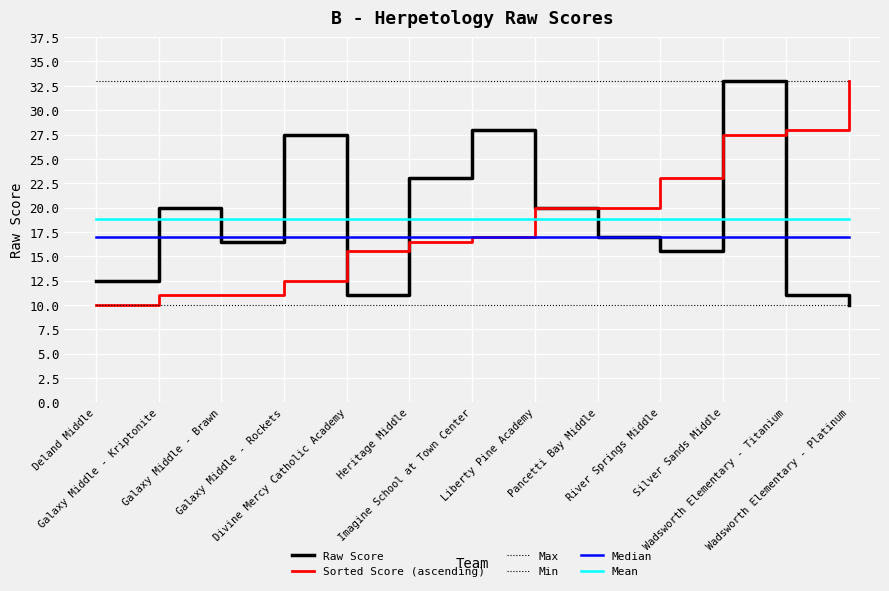

What is the approximate value of Sorted Score (ascending) at Pancetti Bay Middle?

20.0